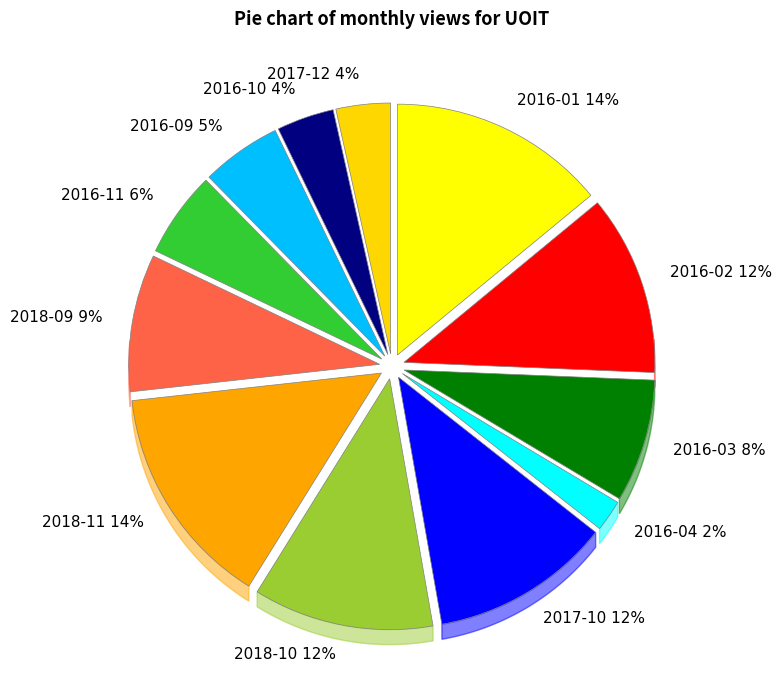

To the nearest percent, what is the difference between the 2016-10 and 2018-10 slice percentages?

8%